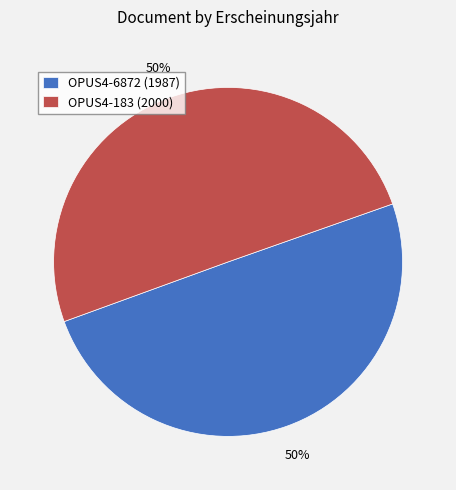

The OPUS4-183 (2000) slice represents 45% of the pie. True or false?

False